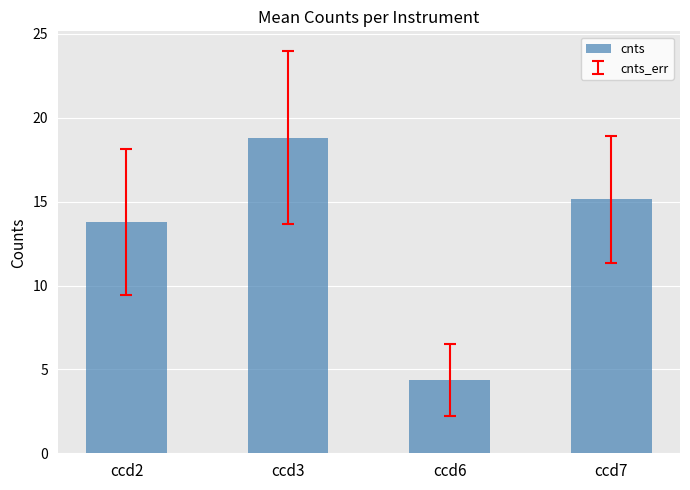

Is it true that the value at ccd3 is 18.8?

True